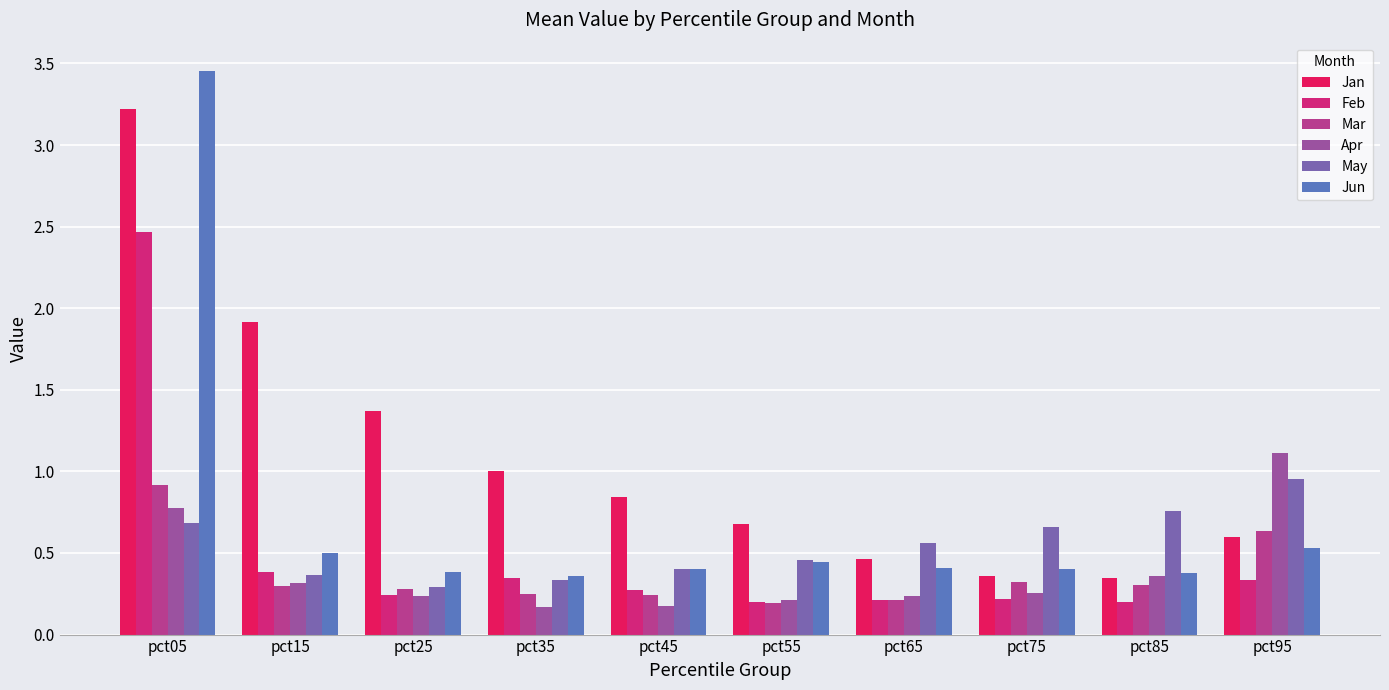

Are the bars horizontal?

No